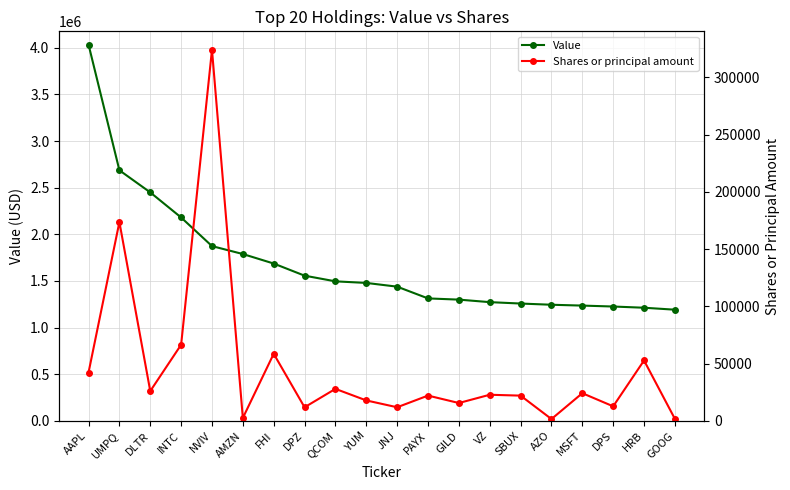

Is this an area chart (filled region under the line)?

No